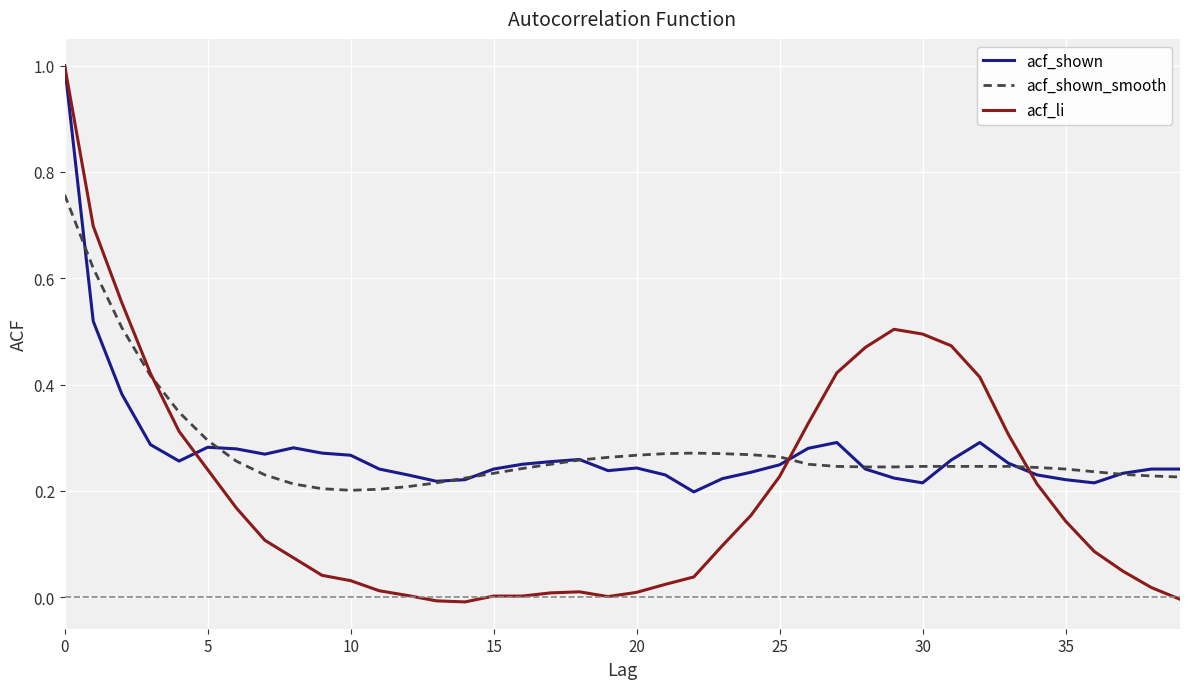

Which series has the largest range (max minus min)?

acf_li